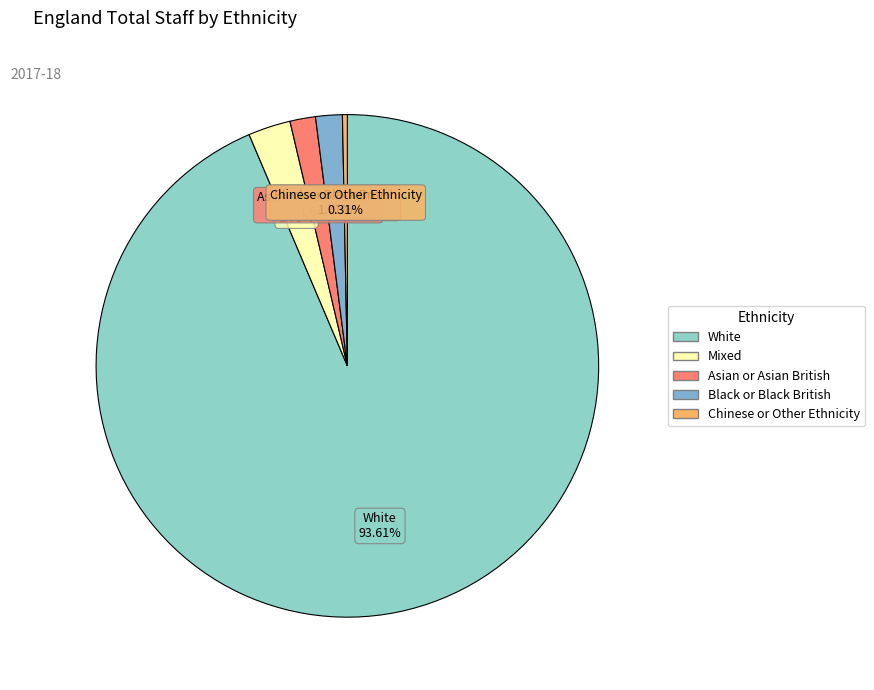

To the nearest percent, what is the difference between the largest and smallest slice percentages?

93%